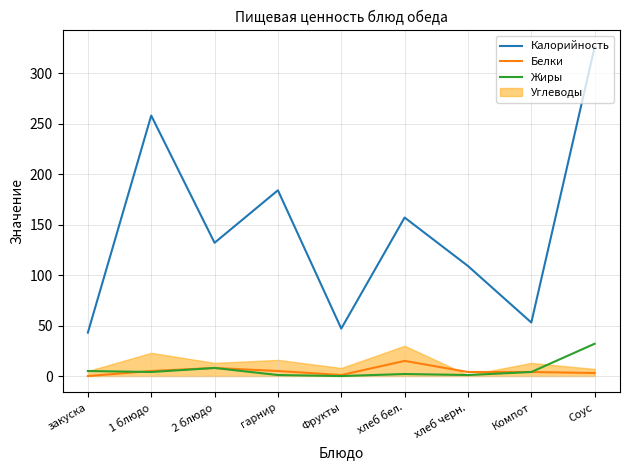

How many values in the Жиры series are below 4?

4